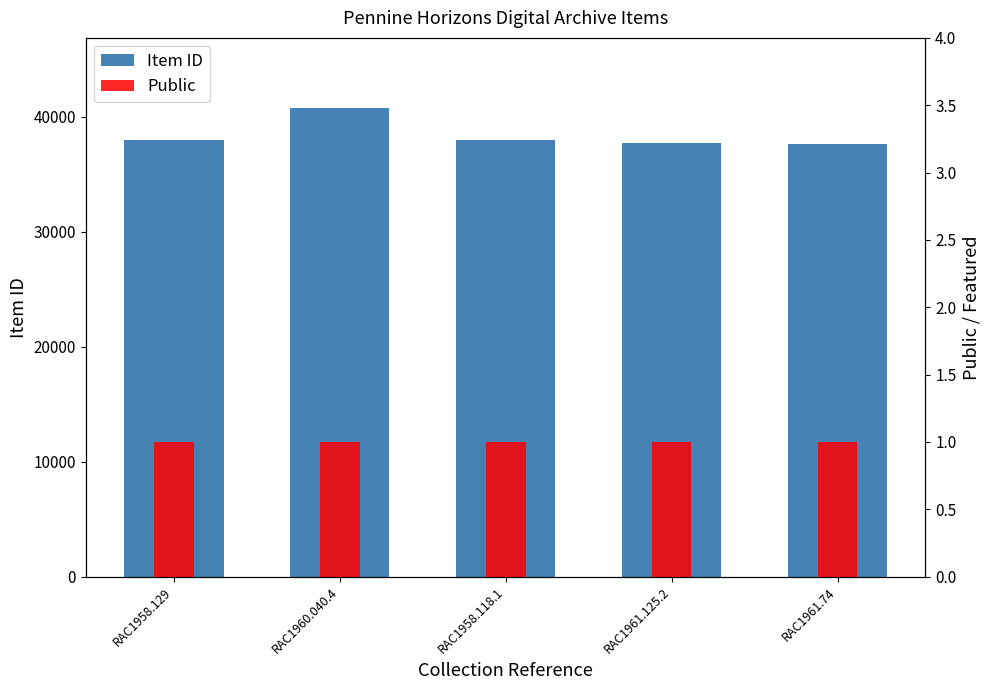

What is the label of the 5th bar from the left?

RAC1961.74